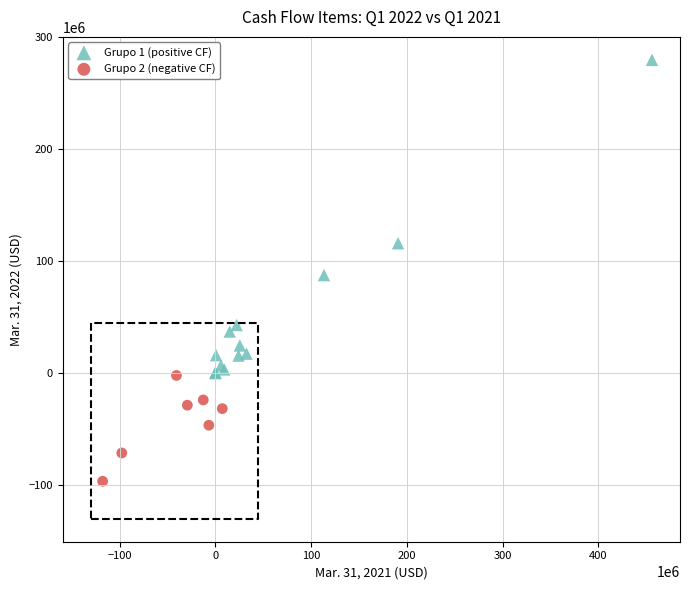

What are all the series names shown in the legend?

Grupo 1 (positive CF), Grupo 2 (negative CF)